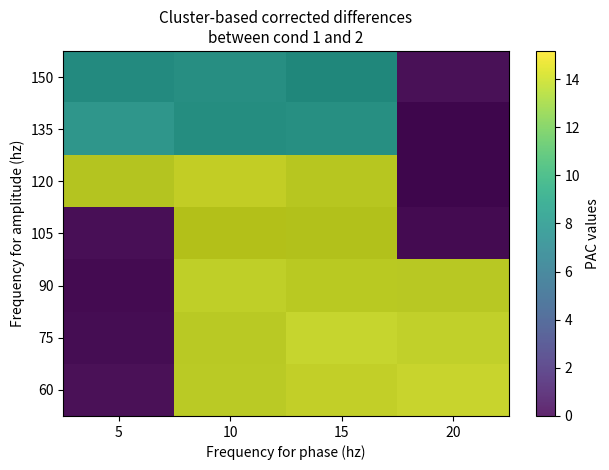

Is the value of 135 at 10 greater than the value of 150 at 5?

Yes